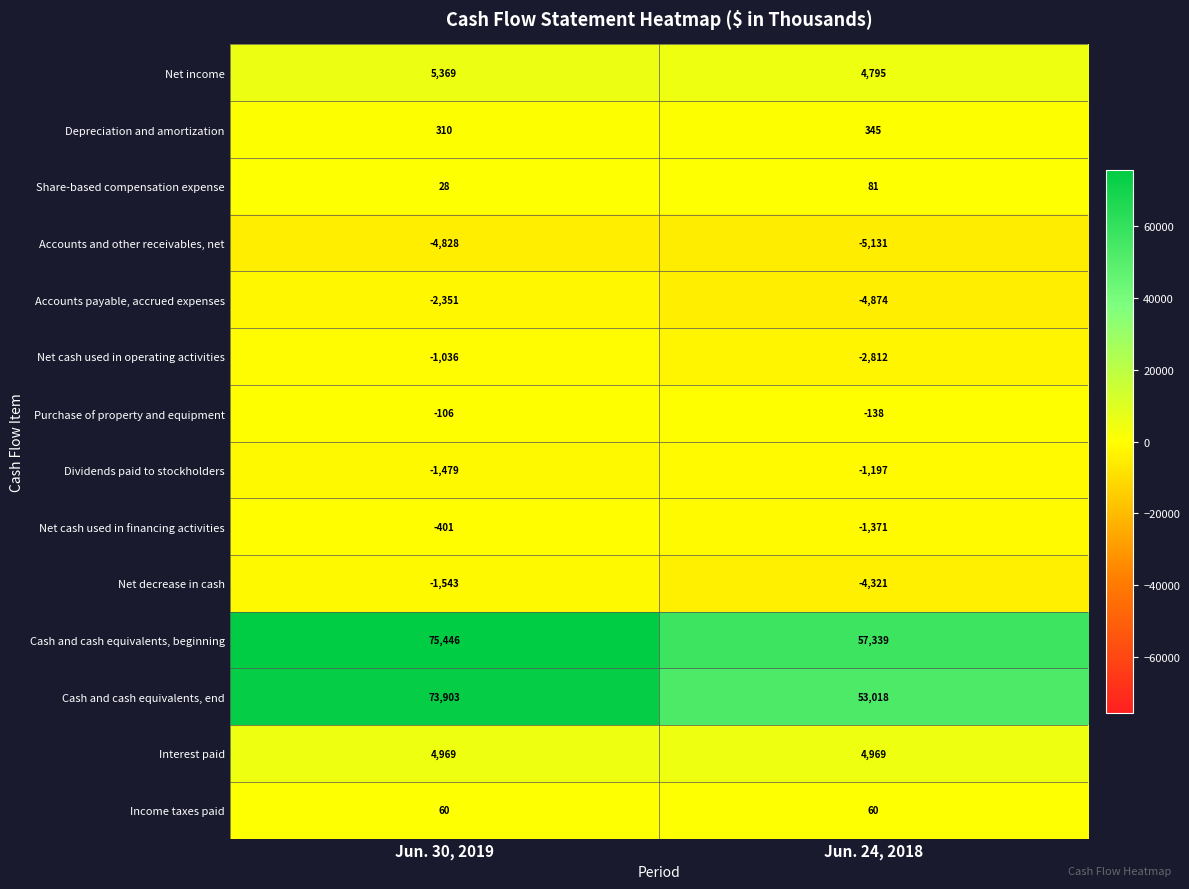

At how many categories does at least one series exceed 46667?

2